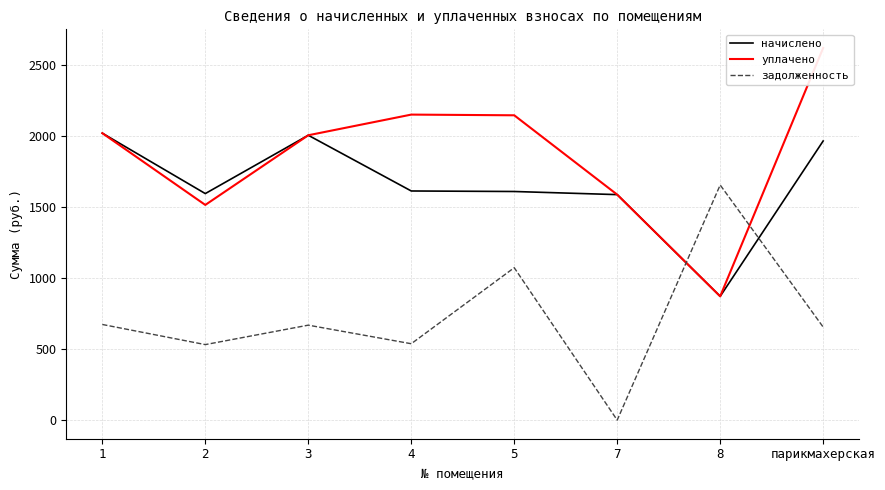

At which label does начислено first exceed 1613?

1